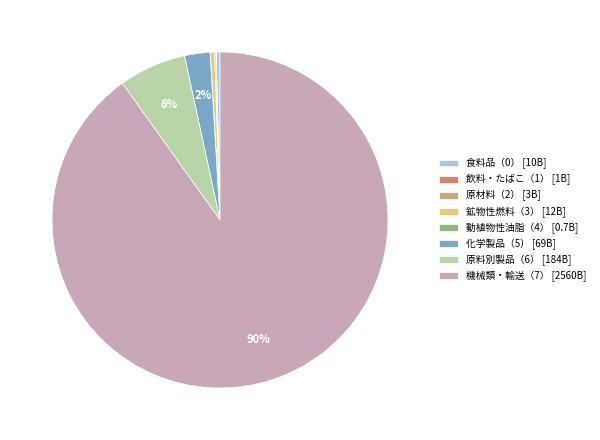

Is it true that 化学製品（5） [69B] is 2% of the pie?

True